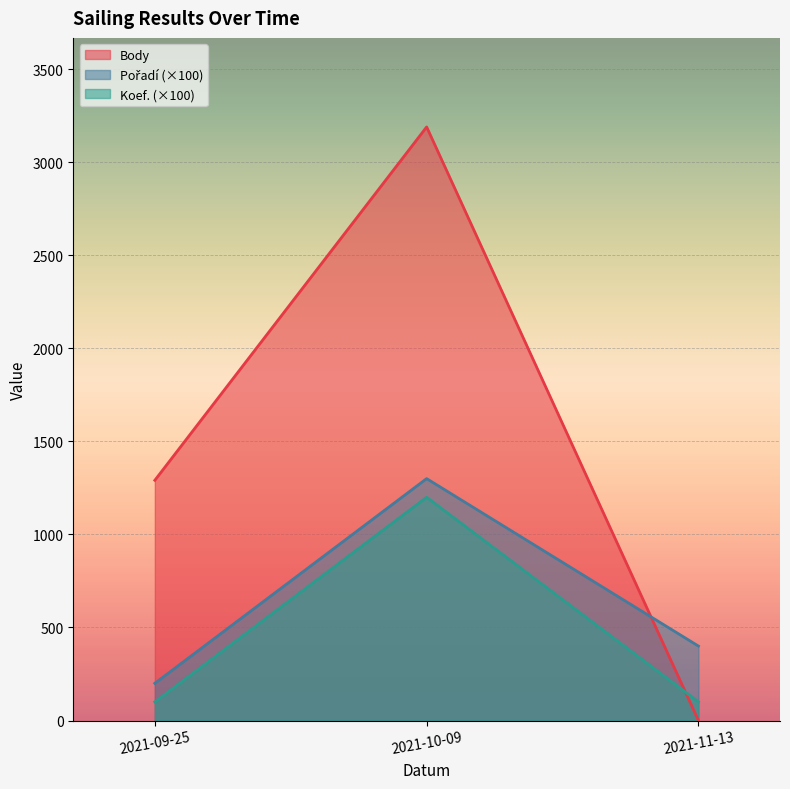

How many lines are shown in the chart?

3